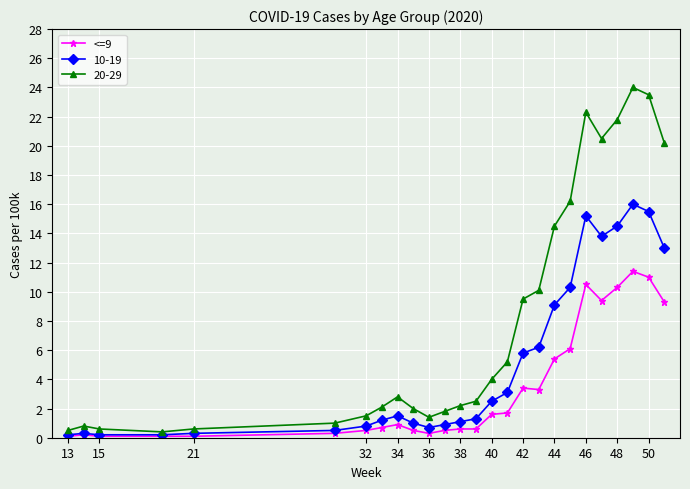

Which series has the largest range (max minus min)?

20-29